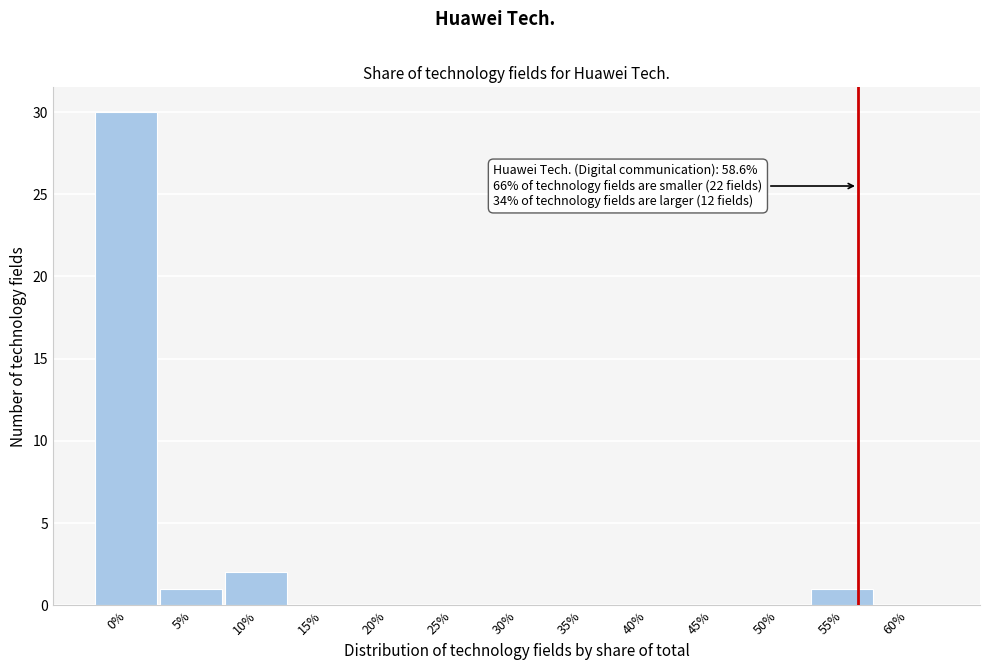

Reading left to right, transcribe all the data shown in this chart.

0%=30	5%=1	10%=2	15%=0	20%=0	25%=0	30%=0	35%=0	40%=0	45%=0	50%=0	55%=1	60%=0